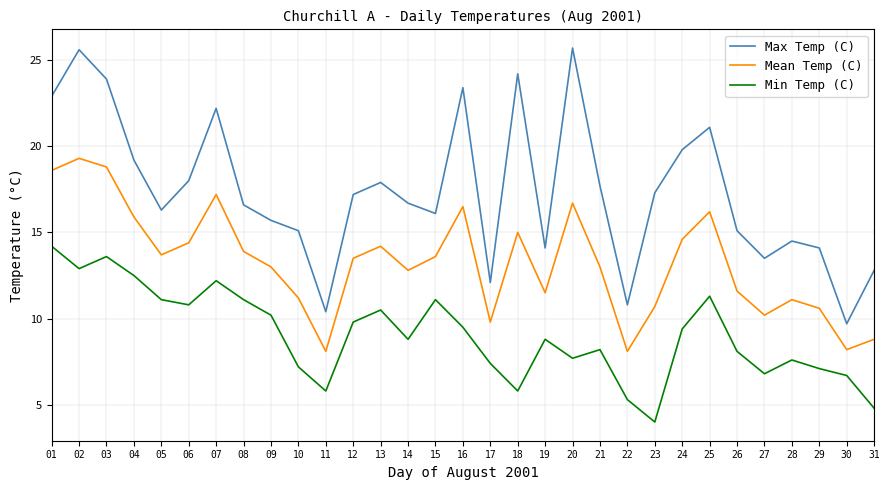

How many lines are shown in the chart?

3